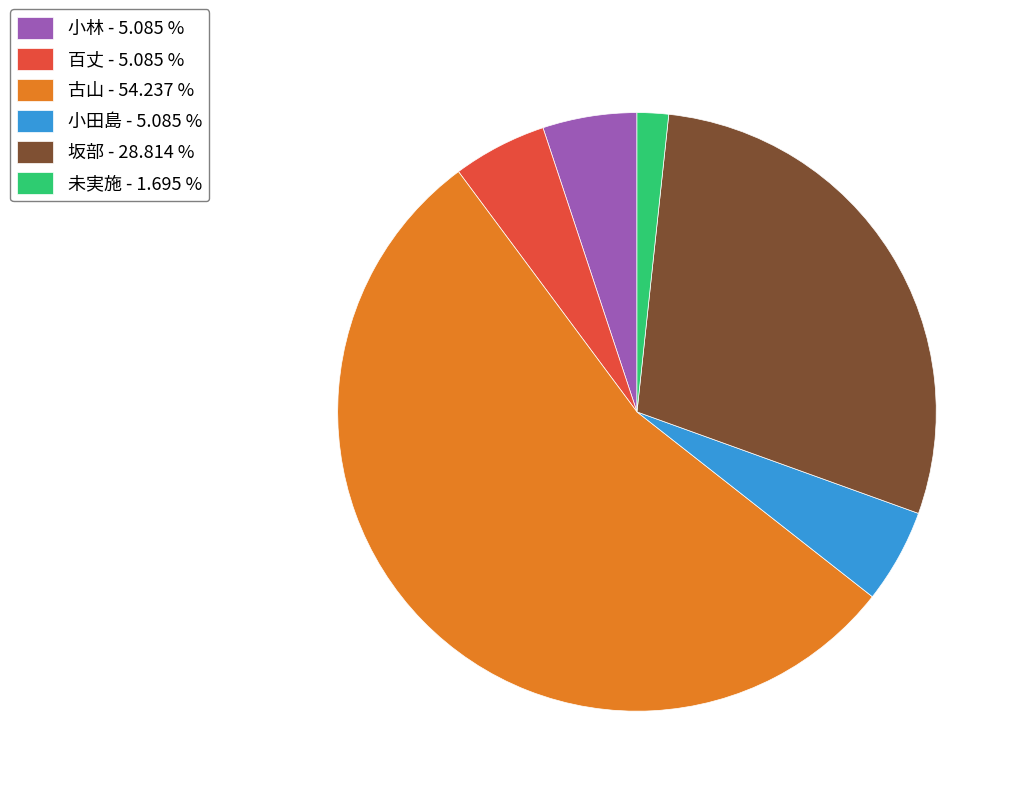

Is there a majority slice in this chart?

Yes